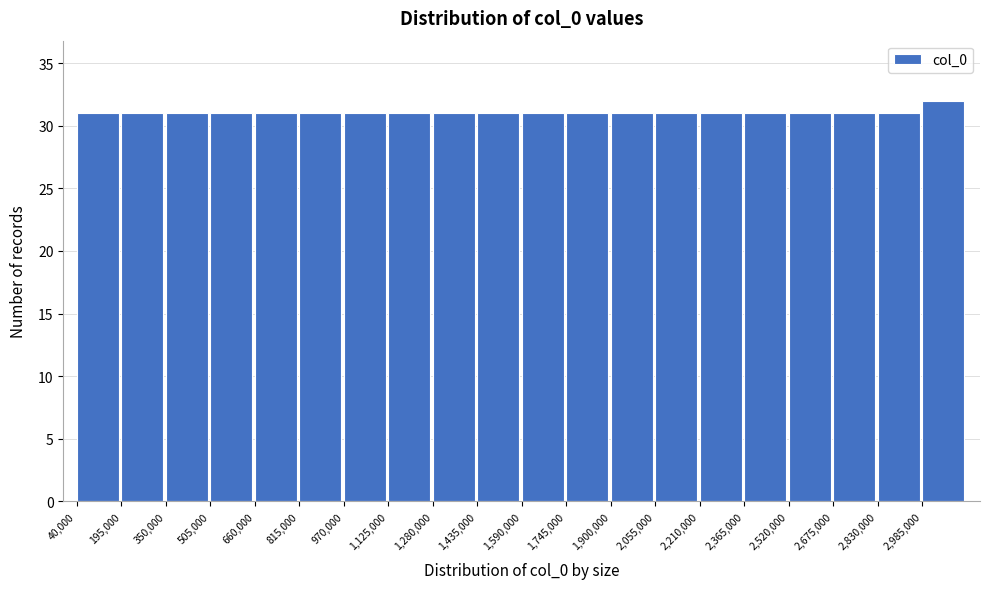

Reading left to right, list every bar in this chart as the range it spans on the x-axis followed by its height. Neither the bar edges nor the heights are printed on the chart, so give them approximately, as read against the axes.

40000 to 195000: 31
195000 to 350000: 31
350000 to 505000: 31
505000 to 660000: 31
660000 to 815000: 31
815000 to 970000: 31
970000 to 1125000: 31
1125000 to 1280000: 31
1280000 to 1435000: 31
1435000 to 1590000: 31
1590000 to 1745000: 31
1745000 to 1900000: 31
1900000 to 2055000: 31
2055000 to 2210000: 31
2210000 to 2365000: 31
2365000 to 2520000: 31
2520000 to 2675000: 31
2675000 to 2830000: 31
2830000 to 2985000: 31
2985000 to 3140000: 32